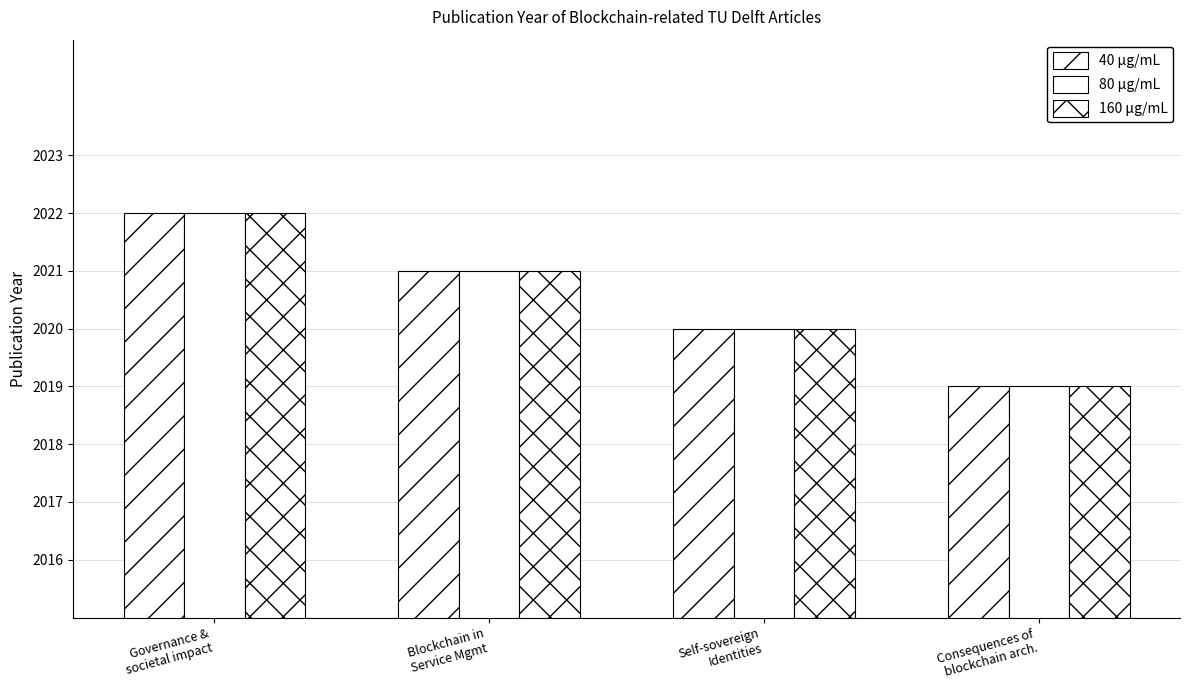

How many categories are shown in the chart?

4